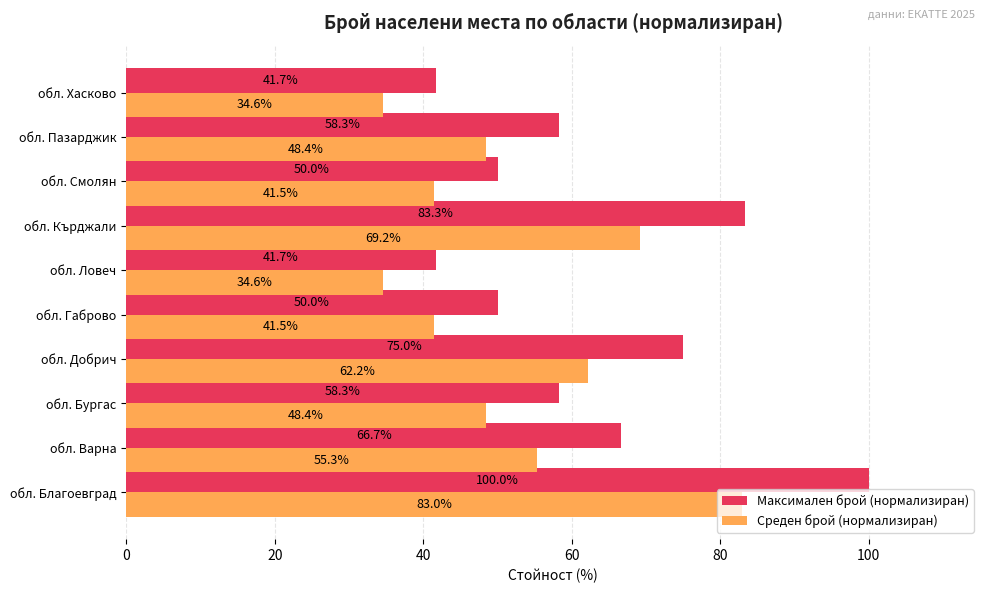

Which category has the highest value across all series?

обл. Благоевград